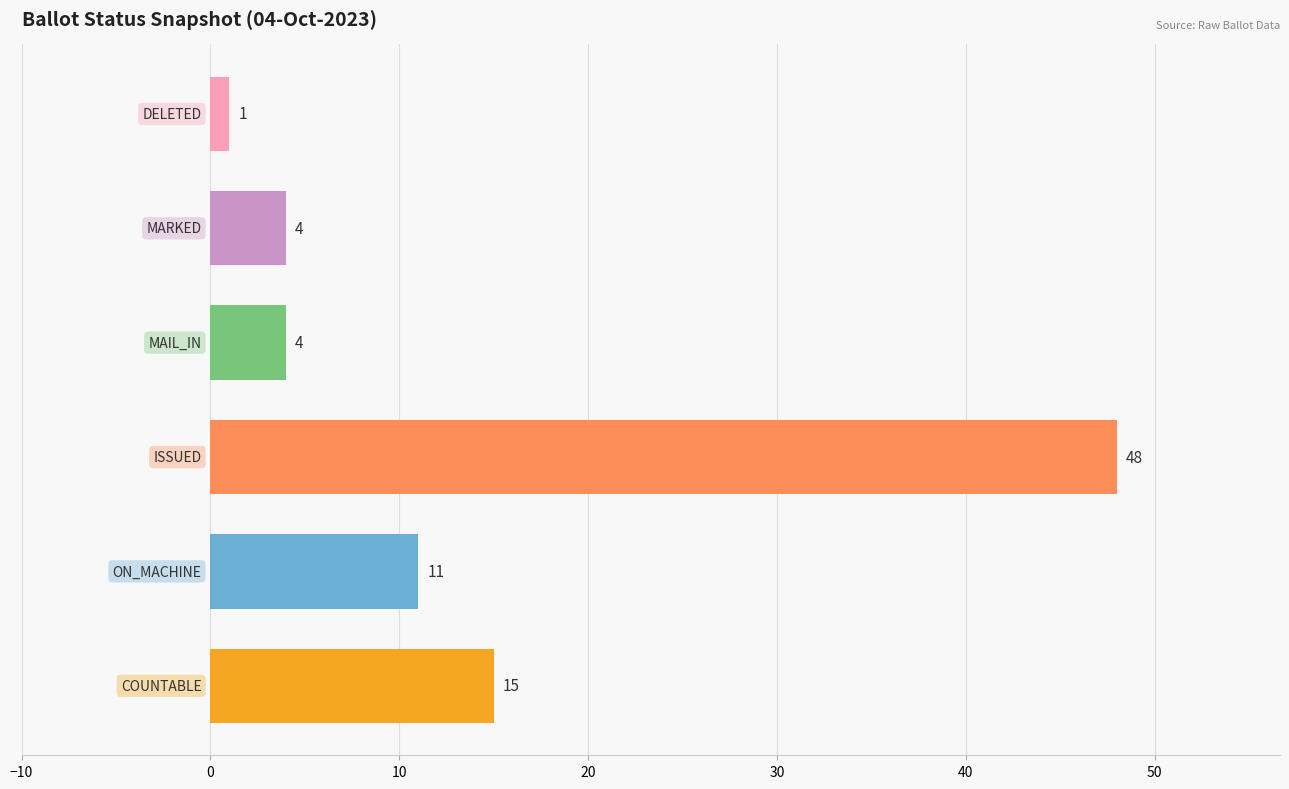

What is the maximum value shown in the chart?

48